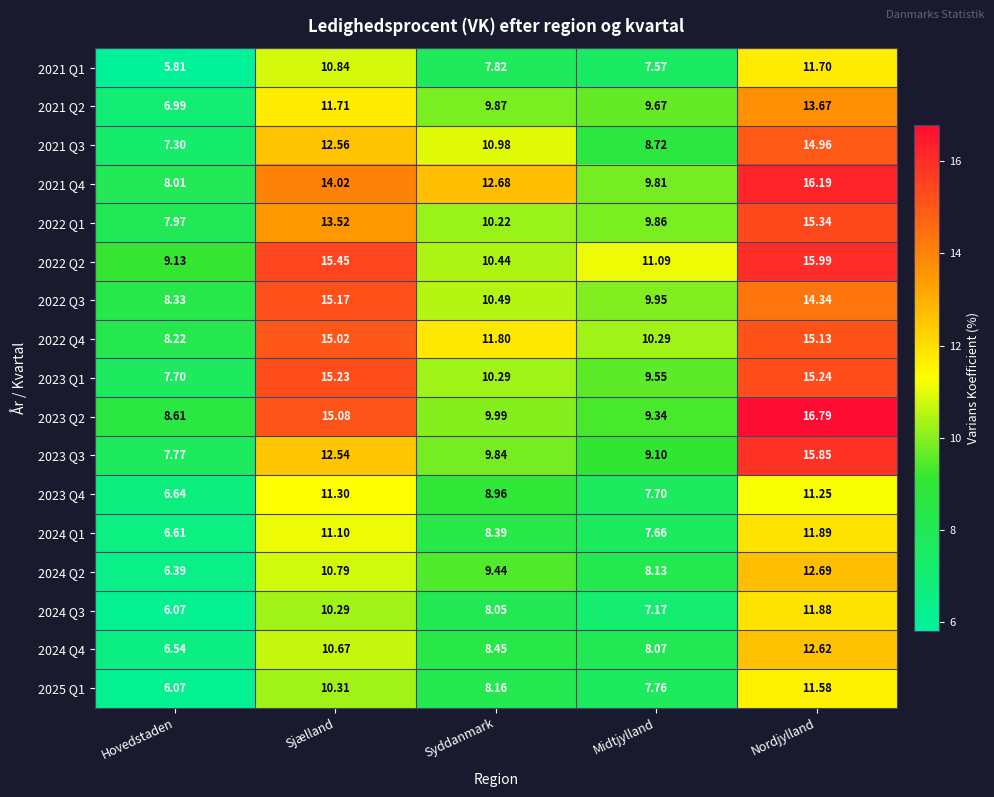

Count the number of categories in the chart.

5